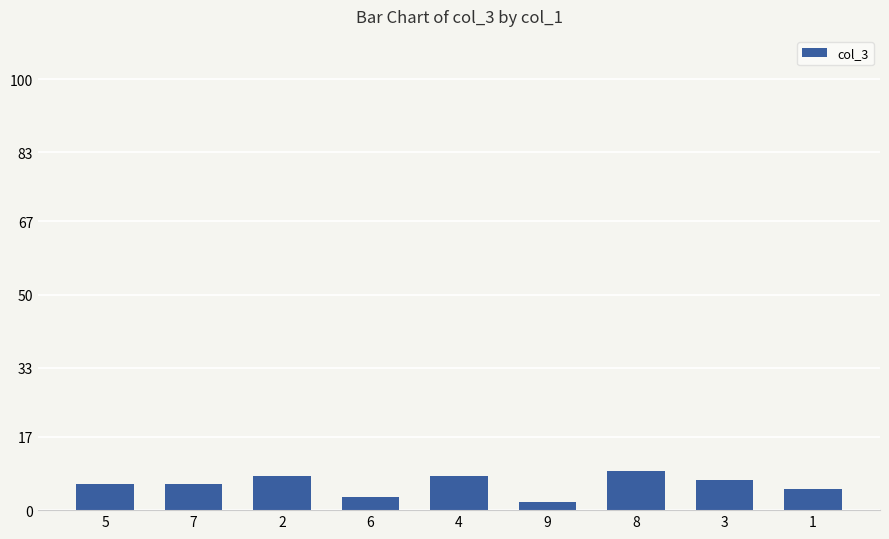

What is the change in value from 6 to 3?

+4